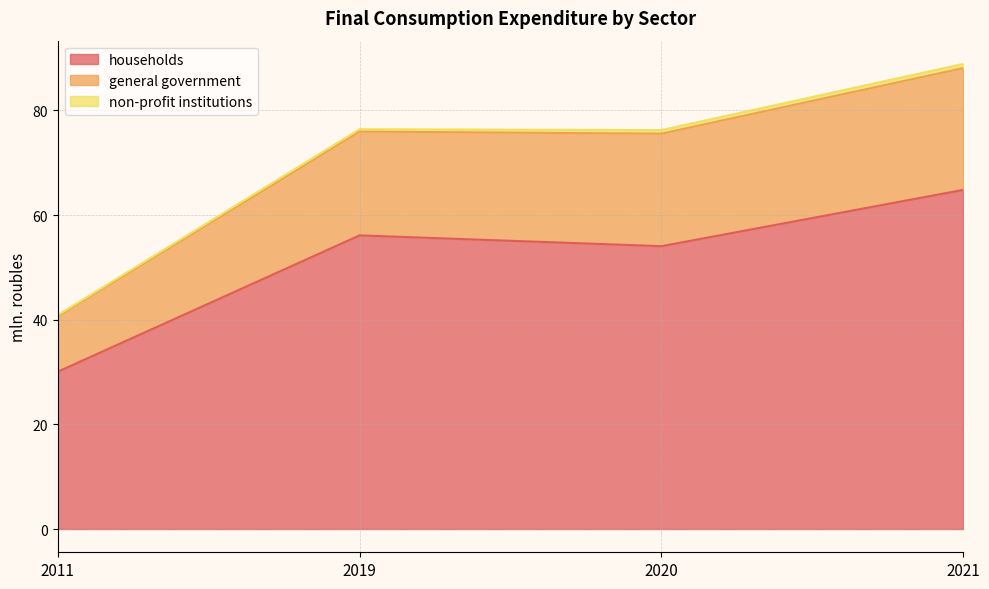

True or false: households has a value of 56.1 at 2019.

True